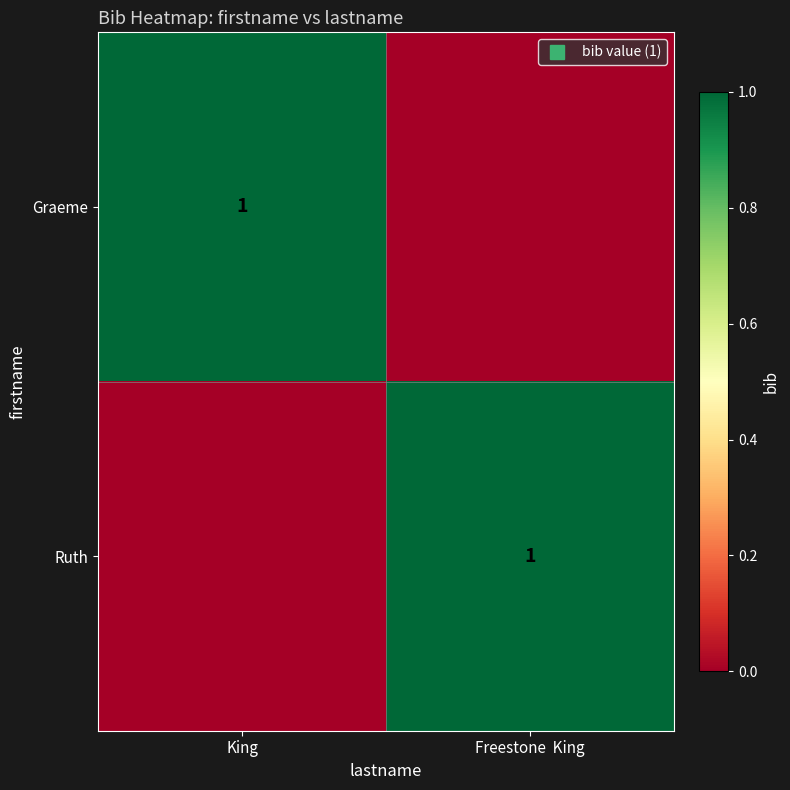

Which series has the largest total across all categories?

Graeme